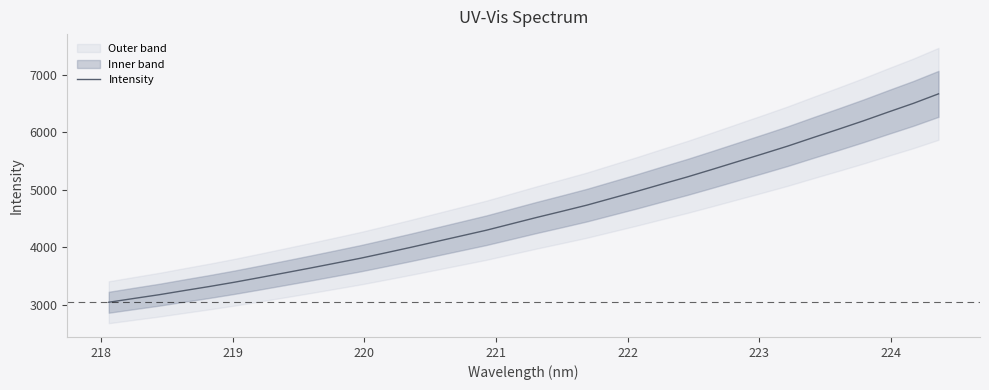

How many values are below 4517?

17